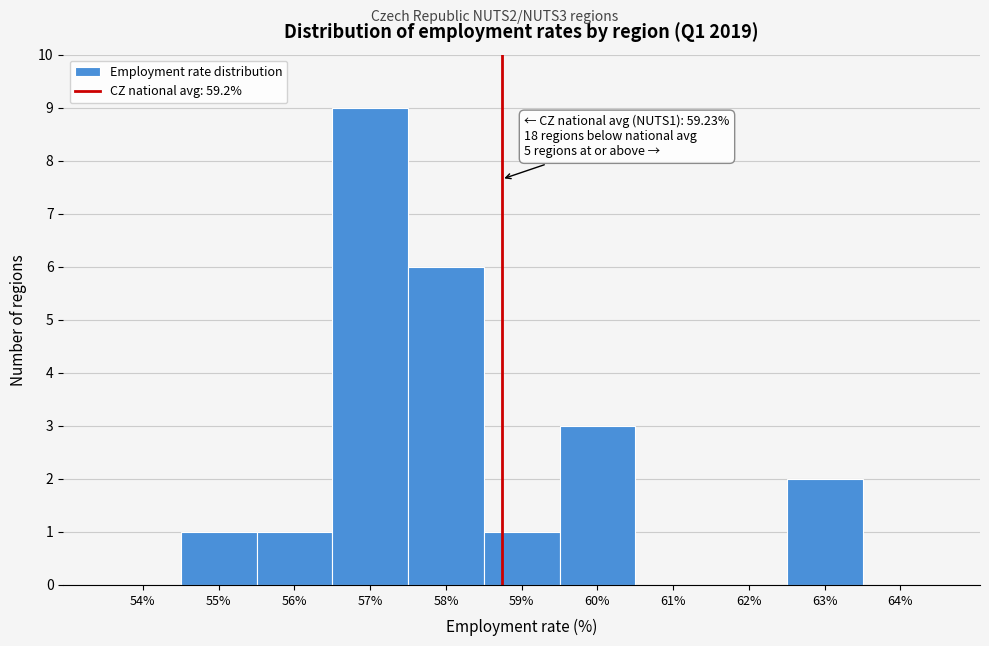

Reading left to right, list all the values displayed in this chart.

54%=0	55%=1	56%=1	57%=9	58%=6	59%=1	60%=3	61%=0	62%=0	63%=2	64%=0